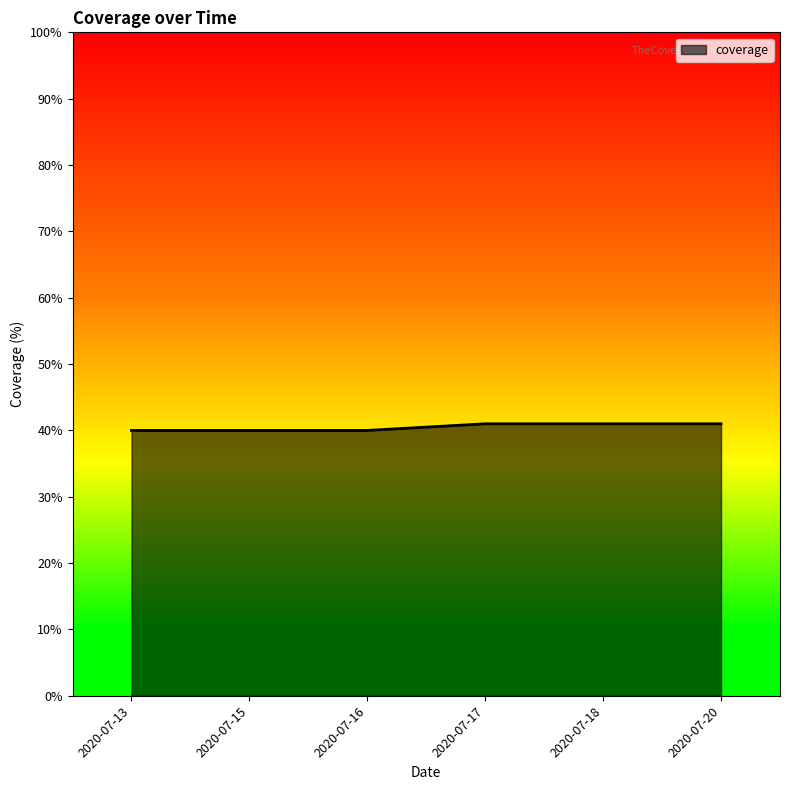

What is the difference between the second highest and second lowest values?

1